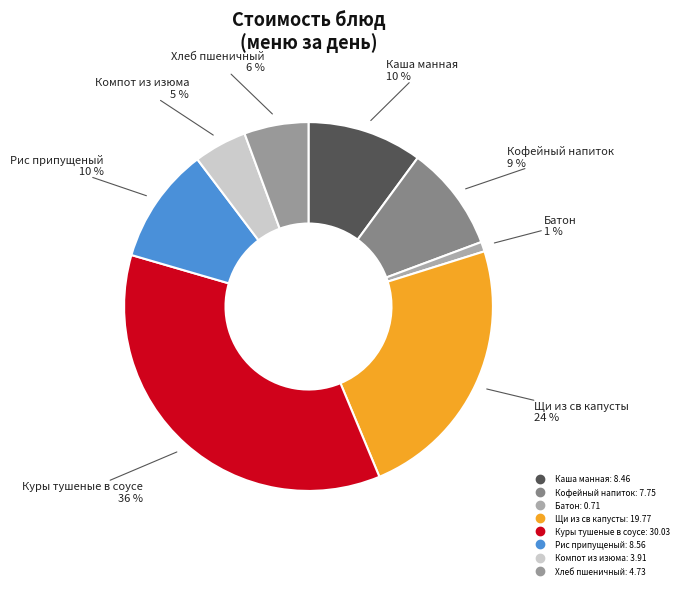

Which category has the biggest portion of the pie?

Куры тушеные в соусе